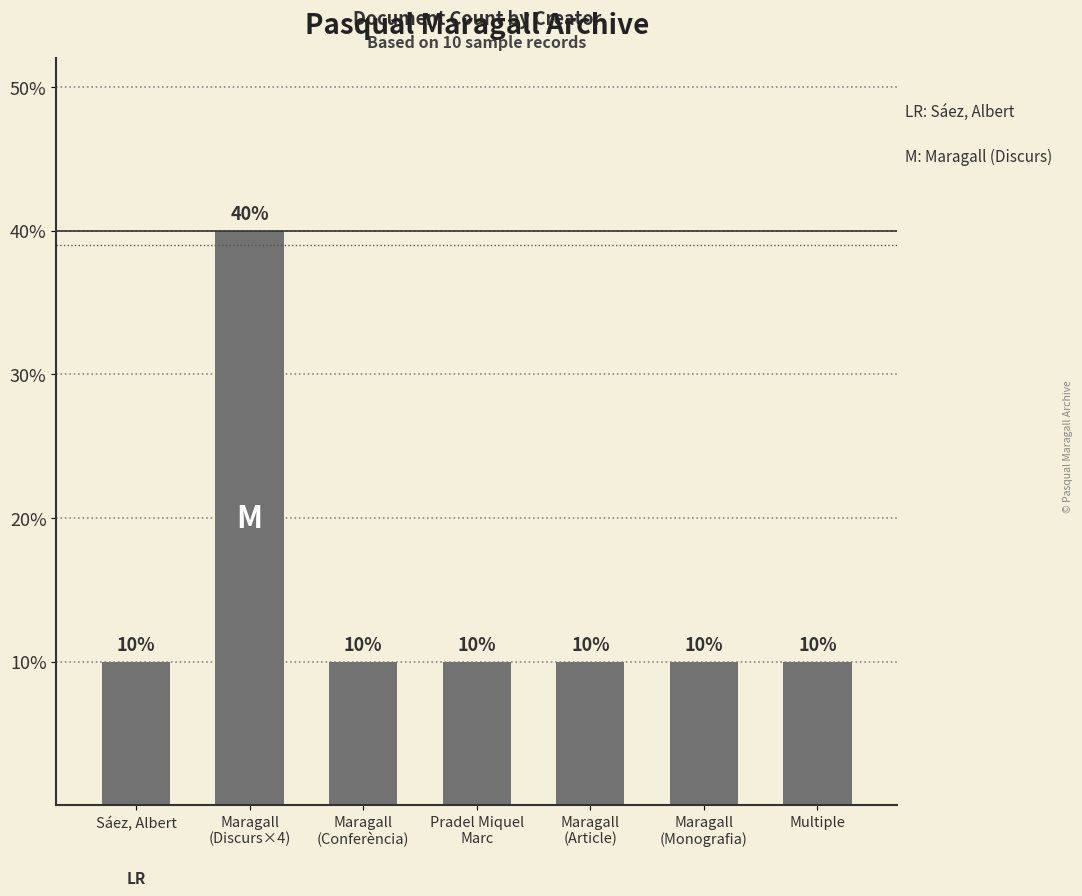

What position from the left is Maragall
(Discurs×4)?

2